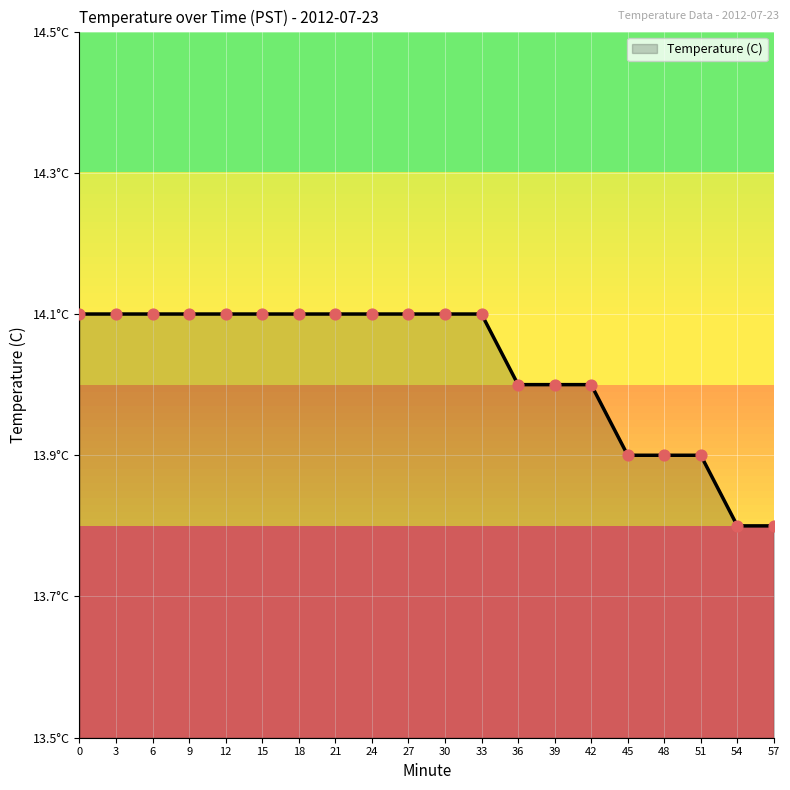

Is this an area chart (filled region under the line)?

Yes